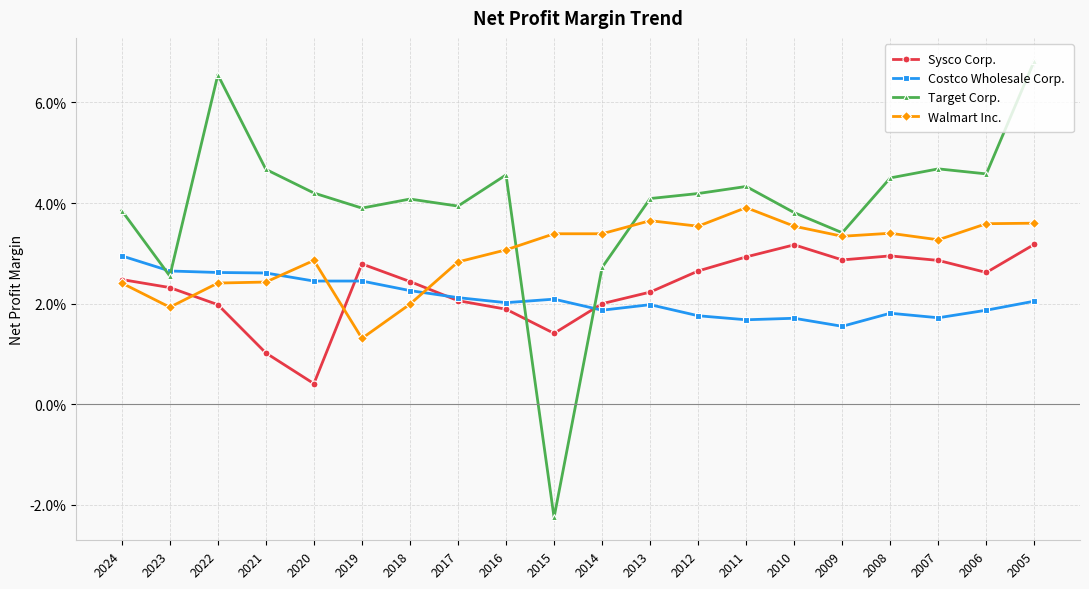

What are all the series names shown in the legend?

Sysco Corp., Costco Wholesale Corp., Target Corp., Walmart Inc.